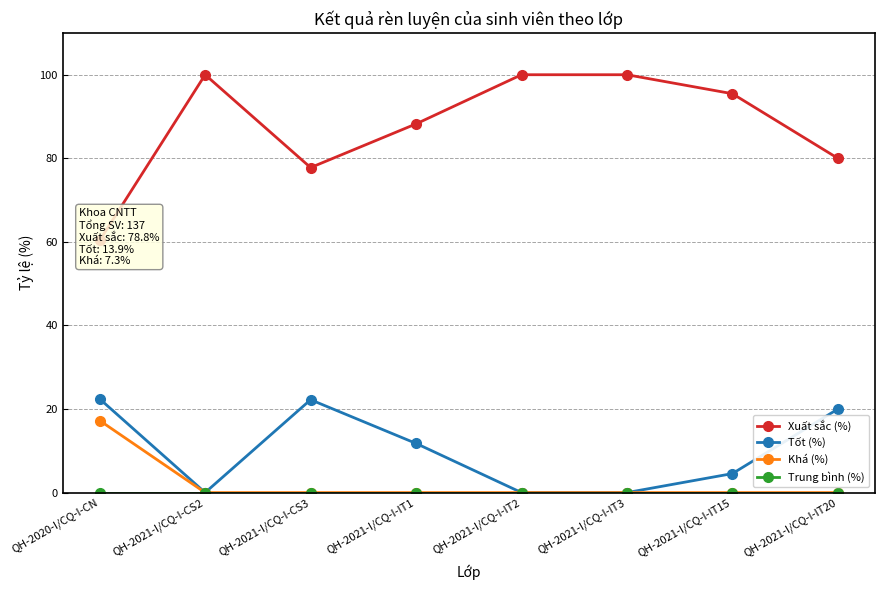

What value does the Khá (%) series have at QH-2020-I/CQ-I-CN?

17.2